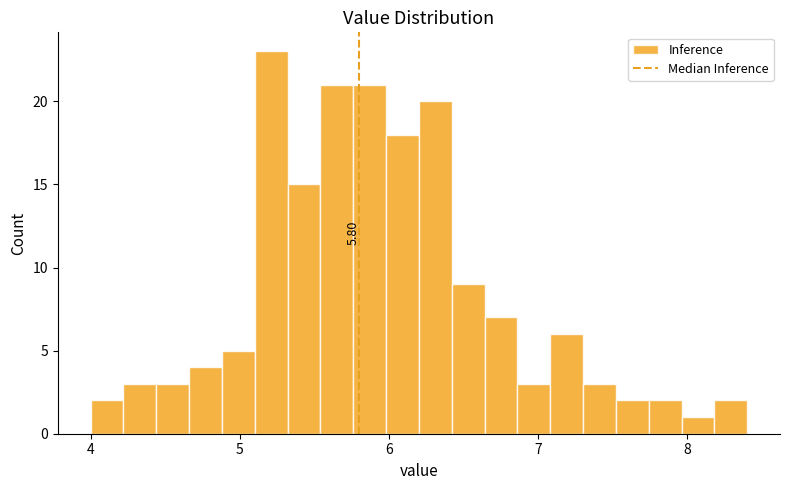

Read against the x-axis, roughly where is the centre of the tallest bar?

5.2